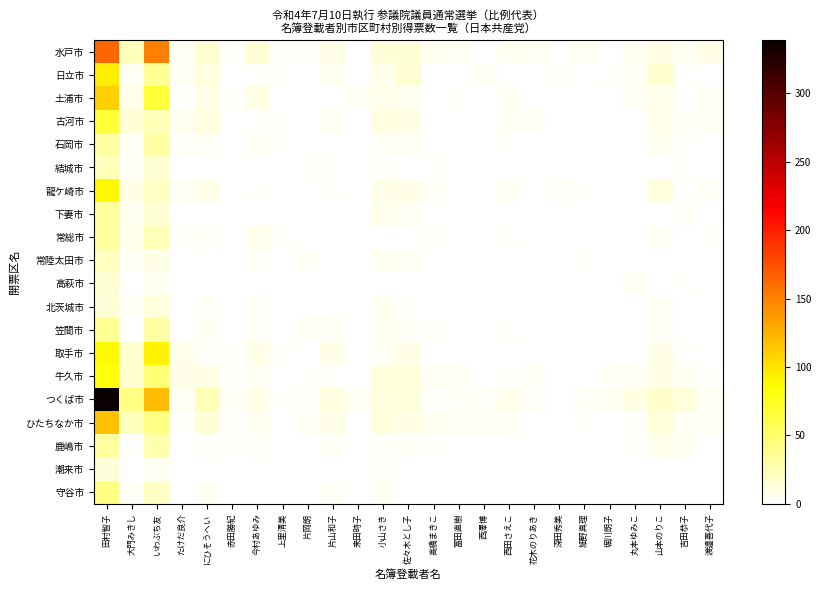

Reading left to right, list all the values displayed in this chart.

水戸市: 田村智子=164	大門みきし=23	いわぶち友=150	たけだ良介=4	にひそうへい=16	赤田勝紀=2	今村あゆみ=15	上里清美=2	片岡朗=2	片山和子=8	来田時子=1	小山さき=14	佐々木とし子=14	高橋まきこ=6	冨田直樹=5	西澤博=1	西田さえこ=6	花木のりあき=4	深田秀美=0	細野真理=4	堀川朗子=1	丸本ゆみこ=6	山本のりこ=9	吉田恭子=4	渡邉喜代子=8
日立市: 田村智子=95	大門みきし=5	いわぶち友=36	たけだ良介=5	にひそうへい=11	赤田勝紀=0	今村あゆみ=2	上里清美=2	片岡朗=0	片山和子=6	来田時子=0	小山さき=7	佐々木とし子=15	高橋まきこ=0	冨田直樹=1	西澤博=4	西田さえこ=0	花木のりあき=0	深田秀美=3	細野真理=1	堀川朗子=2	丸本ゆみこ=4	山本のりこ=17	吉田恭子=2	渡邉喜代子=1
土浦市: 田村智子=110	大門みきし=7	いわぶち友=67	たけだ良介=2	にひそうへい=8	赤田勝紀=2	今村あゆみ=10	上里清美=1	片岡朗=1	片山和子=1	来田時子=4	小山さき=7	佐々木とし子=6	高橋まきこ=1	冨田直樹=2	西澤博=0	西田さえこ=4	花木のりあき=1	深田秀美=1	細野真理=1	堀川朗子=0	丸本ゆみこ=4	山本のりこ=7	吉田恭子=0	渡邉喜代子=5
古河市: 田村智子=67	大門みきし=14	いわぶち友=25	たけだ良介=6	にひそうへい=11	赤田勝紀=0	今村あゆみ=2	上里清美=2	片岡朗=0	片山和子=4	来田時子=0	小山さき=11	佐々木とし子=9	高橋まきこ=1	冨田直樹=0	西澤博=0	西田さえこ=4	花木のりあき=3	深田秀美=0	細野真理=1	堀川朗子=0	丸本ゆみこ=1	山本のりこ=7	吉田恭子=3	渡邉喜代子=4
石岡市: 田村智子=31	大門みきし=4	いわぶち友=31	たけだ良介=3	にひそうへい=3	赤田勝紀=0	今村あゆみ=4	上里清美=2	片岡朗=1	片山和子=1	来田時子=1	小山さき=3	佐々木とし子=5	高橋まきこ=1	冨田直樹=0	西澤博=1	西田さえこ=2	花木のりあき=0	深田秀美=0	細野真理=1	堀川朗子=0	丸本ゆみこ=1	山本のりこ=6	吉田恭子=2	渡邉喜代子=1
結城市: 田村智子=23	大門みきし=3	いわぶち友=15	たけだ良介=1	にひそうへい=1	赤田勝紀=0	今村あゆみ=0	上里清美=0	片岡朗=2	片山和子=2	来田時子=1	小山さき=2	佐々木とし子=1	高橋まきこ=2	冨田直樹=0	西澤博=0	西田さえこ=0	花木のりあき=0	深田秀美=0	細野真理=0	堀川朗子=0	丸本ゆみこ=0	山本のりこ=1	吉田恭子=2	渡邉喜代子=0
龍ケ崎市: 田村智子=90	大門みきし=9	いわぶち友=20	たけだ良介=4	にひそうへい=8	赤田勝紀=0	今村あゆみ=2	上里清美=0	片岡朗=1	片山和子=2	来田時子=0	小山さき=8	佐々木とし子=8	高橋まきこ=3	冨田直樹=1	西澤博=0	西田さえこ=4	花木のりあき=0	深田秀美=3	細野真理=2	堀川朗子=0	丸本ゆみこ=1	山本のりこ=12	吉田恭子=1	渡邉喜代子=3
下妻市: 田村智子=32	大門みきし=6	いわぶち友=15	たけだ良介=0	にひそうへい=1	赤田勝紀=0	今村あゆみ=0	上里清美=0	片岡朗=0	片山和子=1	来田時子=0	小山さき=7	佐々木とし子=4	高橋まきこ=0	冨田直樹=0	西澤博=1	西田さえこ=1	花木のりあき=0	深田秀美=0	細野真理=0	堀川朗子=0	丸本ゆみこ=0	山本のりこ=1	吉田恭子=3	渡邉喜代子=1
常総市: 田村智子=32	大門みきし=7	いわぶち友=25	たけだ良介=2	にひそうへい=3	赤田勝紀=0	今村あゆみ=7	上里清美=2	片岡朗=1	片山和子=1	来田時子=0	小山さき=0	佐々木とし子=1	高橋まきこ=2	冨田直樹=0	西澤博=0	西田さえこ=2	花木のりあき=1	深田秀美=0	細野真理=1	堀川朗子=0	丸本ゆみこ=0	山本のりこ=5	吉田恭子=0	渡邉喜代子=2
常陸太田市: 田村智子=22	大門みきし=4	いわぶち友=9	たけだ良介=1	にひそうへい=0	赤田勝紀=0	今村あゆみ=3	上里清美=1	片岡朗=3	片山和子=0	来田時子=1	小山さき=6	佐々木とし子=4	高橋まきこ=0	冨田直樹=0	西澤博=0	西田さえこ=1	花木のりあき=0	深田秀美=1	細野真理=2	堀川朗子=0	丸本ゆみこ=1	山本のりこ=0	吉田恭子=1	渡邉喜代子=0
高萩市: 田村智子=15	大門みきし=1	いわぶち友=6	たけだ良介=1	にひそうへい=1	赤田勝紀=1	今村あゆみ=0	上里清美=0	片岡朗=1	片山和子=0	来田時子=0	小山さき=0	佐々木とし子=1	高橋まきこ=1	冨田直樹=0	西澤博=0	西田さえこ=1	花木のりあき=0	深田秀美=0	細野真理=0	堀川朗子=0	丸本ゆみこ=4	山本のりこ=0	吉田恭子=2	渡邉喜代子=0
北茨城市: 田村智子=14	大門みきし=4	いわぶち友=13	たけだ良介=0	にひそうへい=3	赤田勝紀=0	今村あゆみ=3	上里清美=0	片岡朗=0	片山和子=1	来田時子=0	小山さき=6	佐々木とし子=2	高橋まきこ=0	冨田直樹=0	西澤博=0	西田さえこ=0	花木のりあき=1	深田秀美=0	細野真理=1	堀川朗子=0	丸本ゆみこ=0	山本のりこ=4	吉田恭子=0	渡邉喜代子=1
笠間市: 田村智子=37	大門みきし=0	いわぶち友=31	たけだ良介=1	にひそうへい=5	赤田勝紀=0	今村あゆみ=3	上里清美=0	片岡朗=3	片山和子=4	来田時子=0	小山さき=6	佐々木とし子=3	高橋まきこ=2	冨田直樹=1	西澤博=1	西田さえこ=2	花木のりあき=0	深田秀美=0	細野真理=0	堀川朗子=0	丸本ゆみこ=1	山本のりこ=3	吉田恭子=0	渡邉喜代子=1
取手市: 田村智子=90	大門みきし=17	いわぶち友=92	たけだ良介=7	にひそうへい=3	赤田勝紀=2	今村あゆみ=8	上里清美=2	片岡朗=1	片山和子=9	来田時子=0	小山さき=5	佐々木とし子=8	高橋まきこ=0	冨田直樹=1	西澤博=0	西田さえこ=1	花木のりあき=1	深田秀美=0	細野真理=1	堀川朗子=1	丸本ゆみこ=1	山本のりこ=8	吉田恭子=2	渡邉喜代子=1
牛久市: 田村智子=83	大門みきし=17	いわぶち友=47	たけだ良介=8	にひそうへい=10	赤田勝紀=2	今村あゆみ=5	上里清美=0	片岡朗=2	片山和子=2	来田時子=1	小山さき=12	佐々木とし子=13	高橋まきこ=4	冨田直樹=3	西澤博=0	西田さえこ=2	花木のりあき=3	深田秀美=0	細野真理=1	堀川朗子=3	丸本ゆみこ=4	山本のりこ=9	吉田恭子=5	渡邉喜代子=2
つくば市: 田村智子=339	大門みきし=42	いわぶち友=120	たけだ良介=5	にひそうへい=25	赤田勝紀=3	今村あゆみ=9	上里清美=2	片岡朗=2	片山和子=11	来田時子=4	小山さき=12	佐々木とし子=13	高橋まきこ=2	冨田直樹=3	西澤博=3	西田さえこ=7	花木のりあき=3	深田秀美=1	細野真理=3	堀川朗子=5	丸本ゆみこ=10	山本のりこ=18	吉田恭子=12	渡邉喜代子=4
ひたちなか市: 田村智子=117	大門みきし=23	いわぶち友=42	たけだ良介=2	にひそうへい=14	赤田勝紀=2	今村あゆみ=6	上里清美=1	片岡朗=3	片山和子=8	来田時子=1	小山さき=12	佐々木とし子=9	高橋まきこ=6	冨田直樹=3	西澤博=3	西田さえこ=4	花木のりあき=1	深田秀美=0	細野真理=2	堀川朗子=1	丸本ゆみこ=2	山本のりこ=13	吉田恭子=4	渡邉喜代子=5
鹿嶋市: 田村智子=33	大門みきし=2	いわぶち友=28	たけだ良介=1	にひそうへい=3	赤田勝紀=2	今村あゆみ=3	上里清美=0	片岡朗=0	片山和子=3	来田時子=0	小山さき=3	佐々木とし子=3	高橋まきこ=2	冨田直樹=0	西澤博=1	西田さえこ=1	花木のりあき=0	深田秀美=1	細野真理=0	堀川朗子=0	丸本ゆみこ=2	山本のりこ=7	吉田恭子=4	渡邉喜代子=0
潮来市: 田村智子=14	大門みきし=0	いわぶち友=4	たけだ良介=0	にひそうへい=0	赤田勝紀=0	今村あゆみ=1	上里清美=0	片岡朗=1	片山和子=0	来田時子=0	小山さき=3	佐々木とし子=0	高橋まきこ=0	冨田直樹=0	西澤博=0	西田さえこ=1	花木のりあき=0	深田秀美=0	細野真理=1	堀川朗子=1	丸本ゆみこ=0	山本のりこ=1	吉田恭子=0	渡邉喜代子=0
守谷市: 田村智子=42	大門みきし=3	いわぶち友=21	たけだ良介=0	にひそうへい=4	赤田勝紀=1	今村あゆみ=1	上里清美=0	片岡朗=1	片山和子=3	来田時子=0	小山さき=4	佐々木とし子=0	高橋まきこ=0	冨田直樹=0	西澤博=0	西田さえこ=0	花木のりあき=1	深田秀美=1	細野真理=0	堀川朗子=0	丸本ゆみこ=1	山本のりこ=1	吉田恭子=0	渡邉喜代子=1